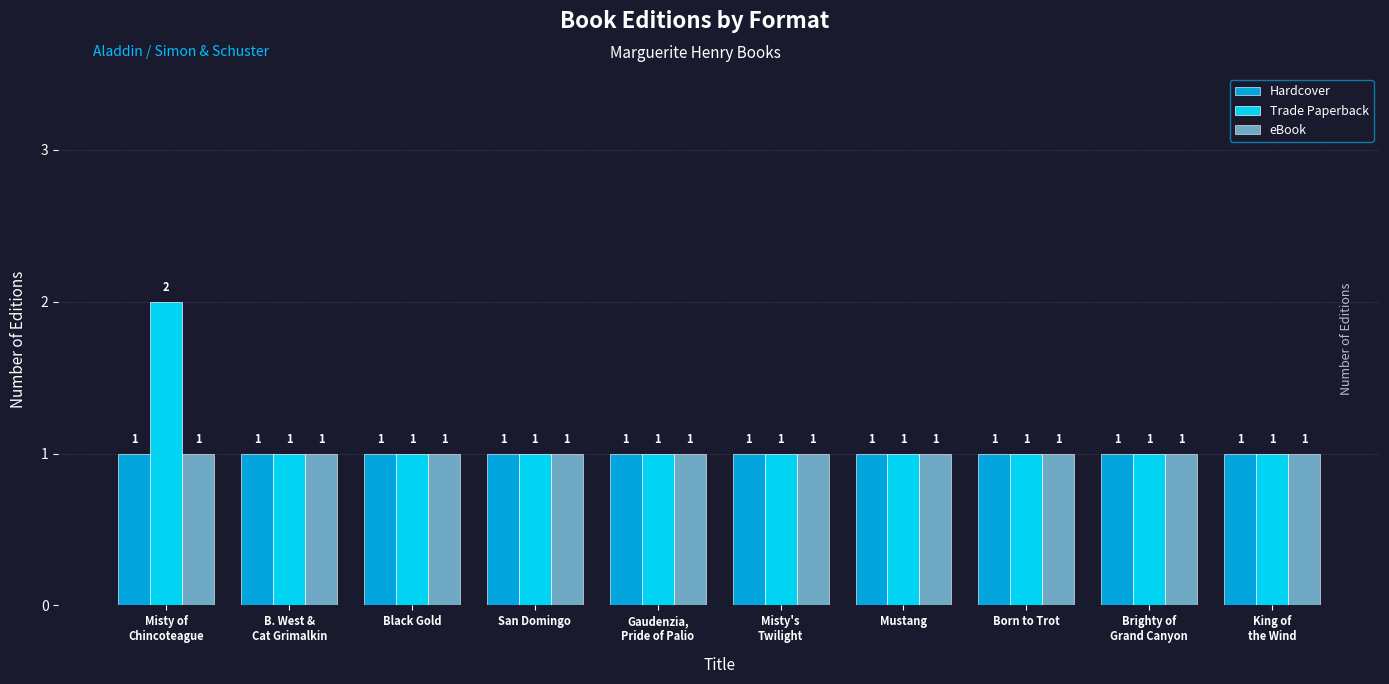

Which series changed the most between Misty of
Chincoteague and Mustang?

Trade Paperback